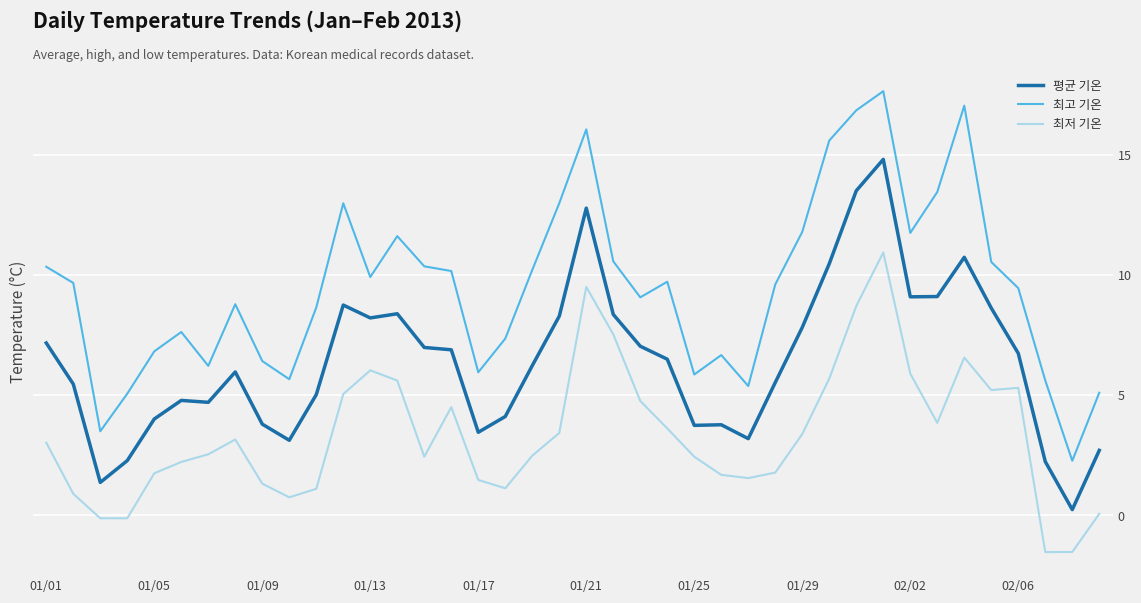

What is the difference between the maximum and minimum values in the 최고 기온 series?

15.4